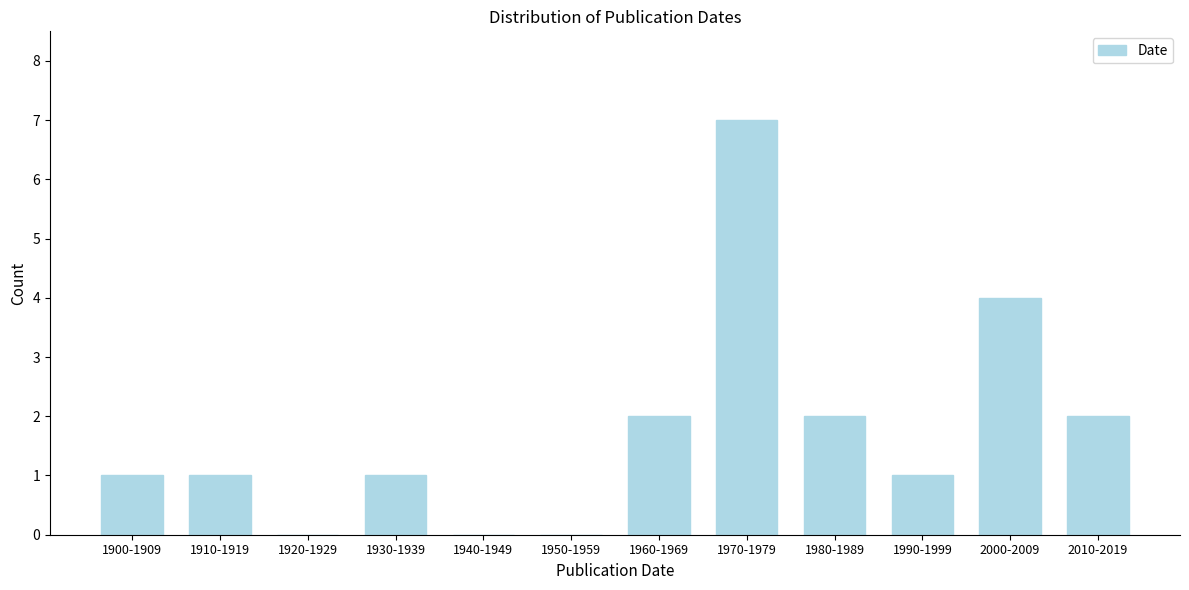

Reading left to right, what are all the values shown in this chart?

1900-1909=1	1910-1919=1	1920-1929=0	1930-1939=1	1940-1949=0	1950-1959=0	1960-1969=2	1970-1979=7	1980-1989=2	1990-1999=1	2000-2009=4	2010-2019=2